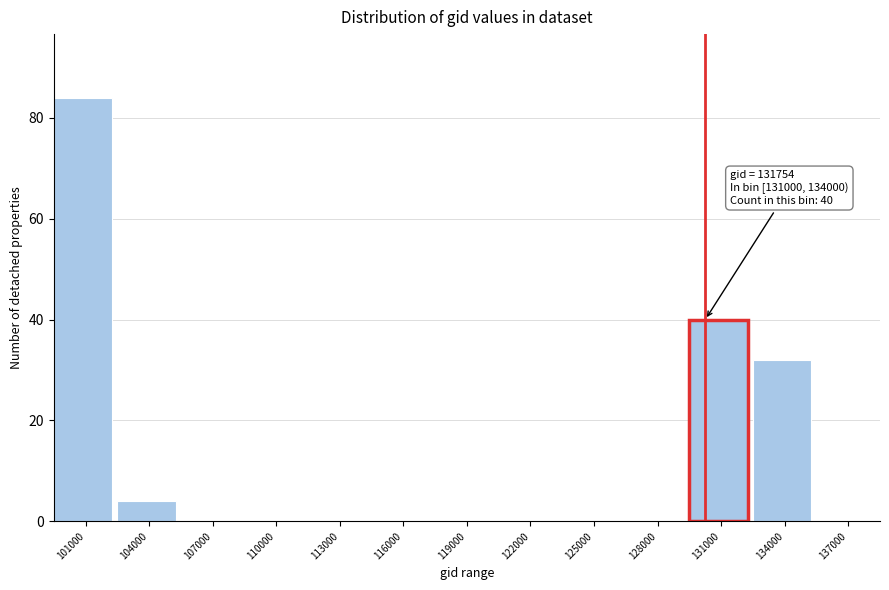

Reading right to left, extract all data points from this chart.

137000=0	134000=32	131000=40	128000=0	125000=0	122000=0	119000=0	116000=0	113000=0	110000=0	107000=0	104000=4	101000=84